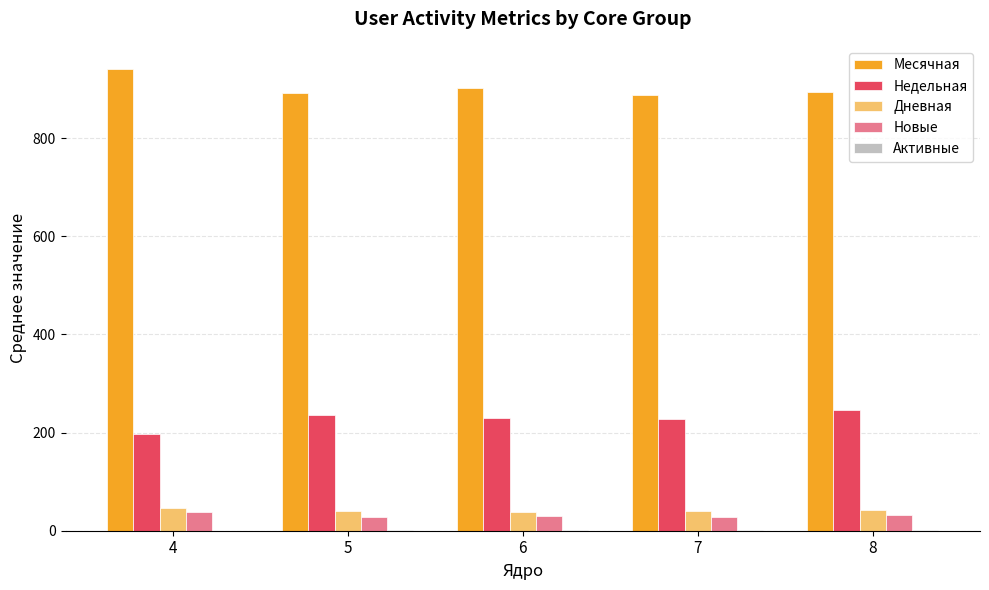

What is the maximum value for Дневная?

46.0